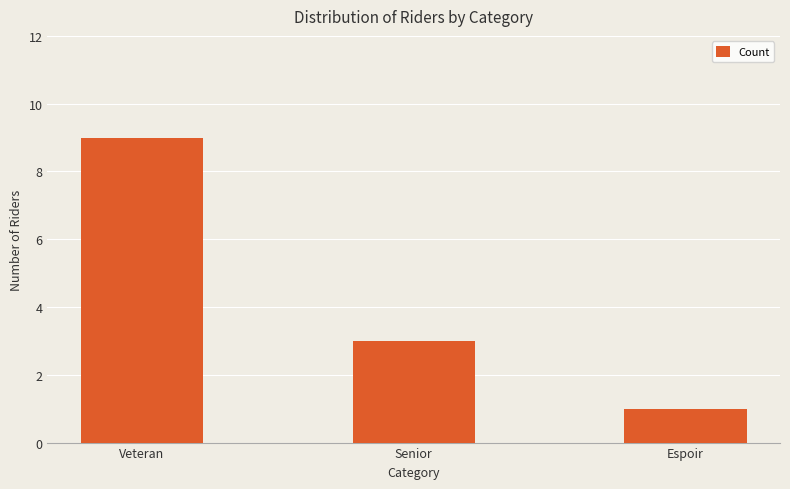

What is the minimum value shown in the chart?

1